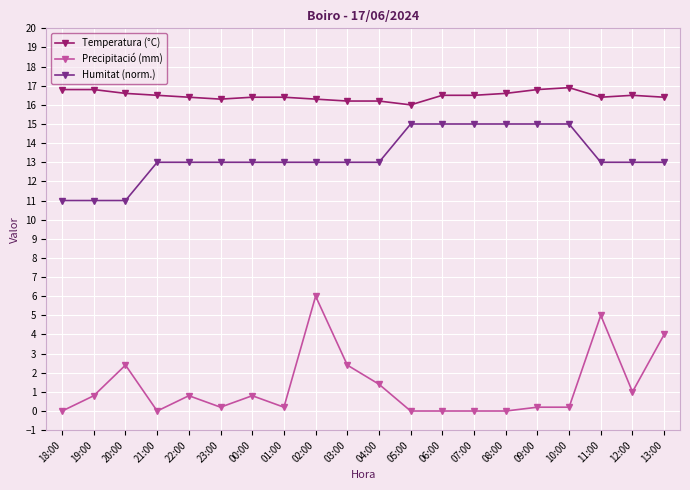

What is the label of the 17th point from the left?

10:00